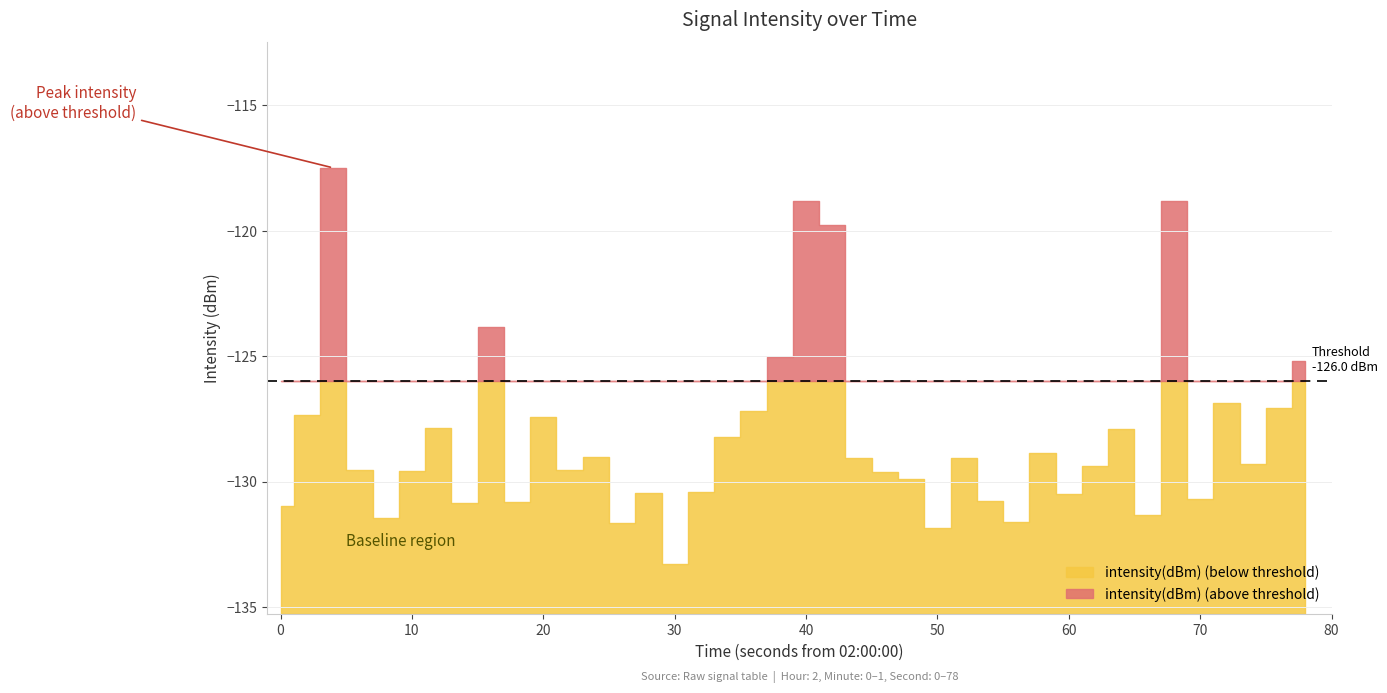

How many points are lower than both their immediate neighbors (excluding endpoints)?

12